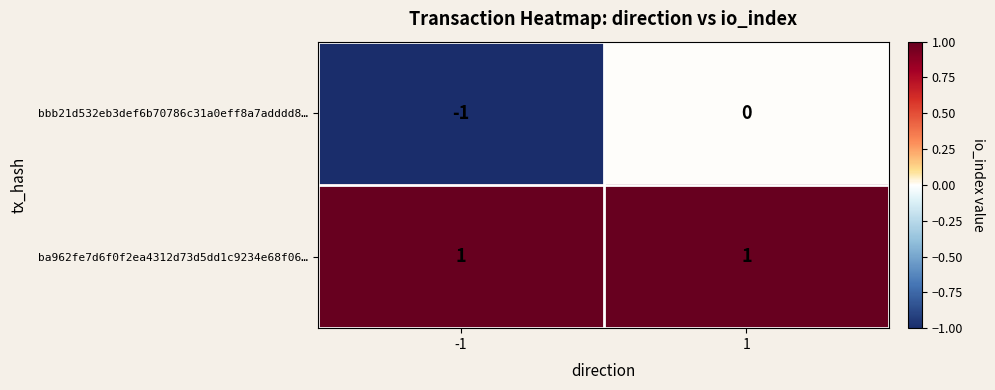

Between -1 and 1, which series saw the biggest shift?

bbb21d532eb3def6b70786c31a0eff8a7adddd8…